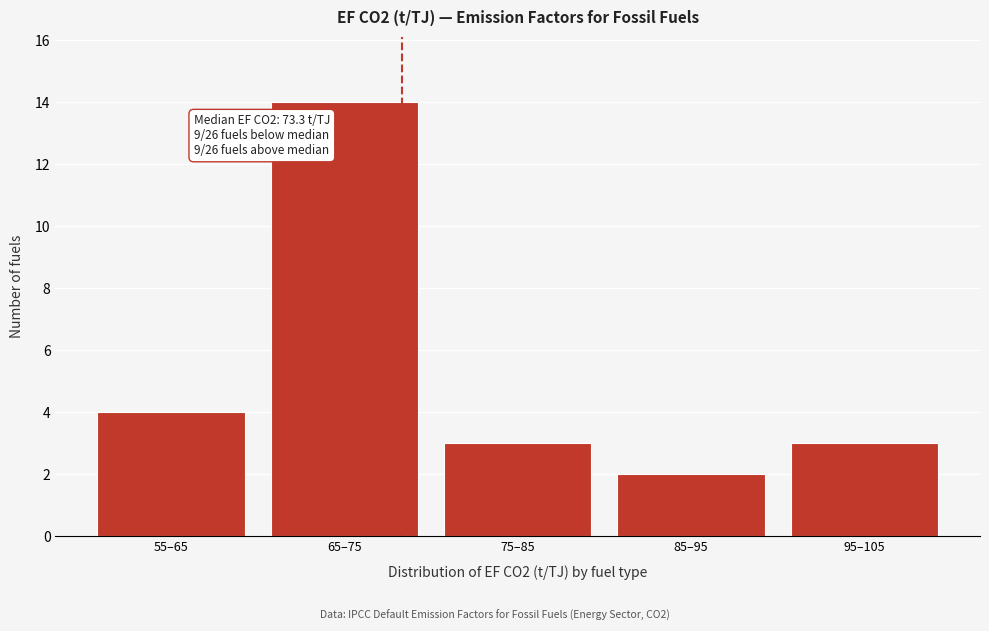

Reading left to right, transcribe all the data shown in this chart.

55–65=4	65–75=14	75–85=3	85–95=2	95–105=3